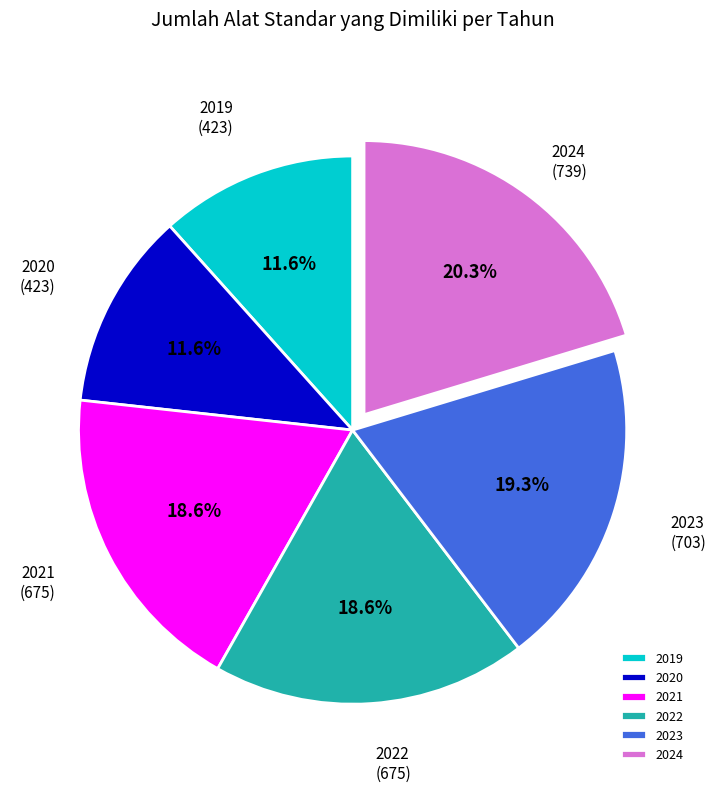

How many segments does this pie chart have?

6